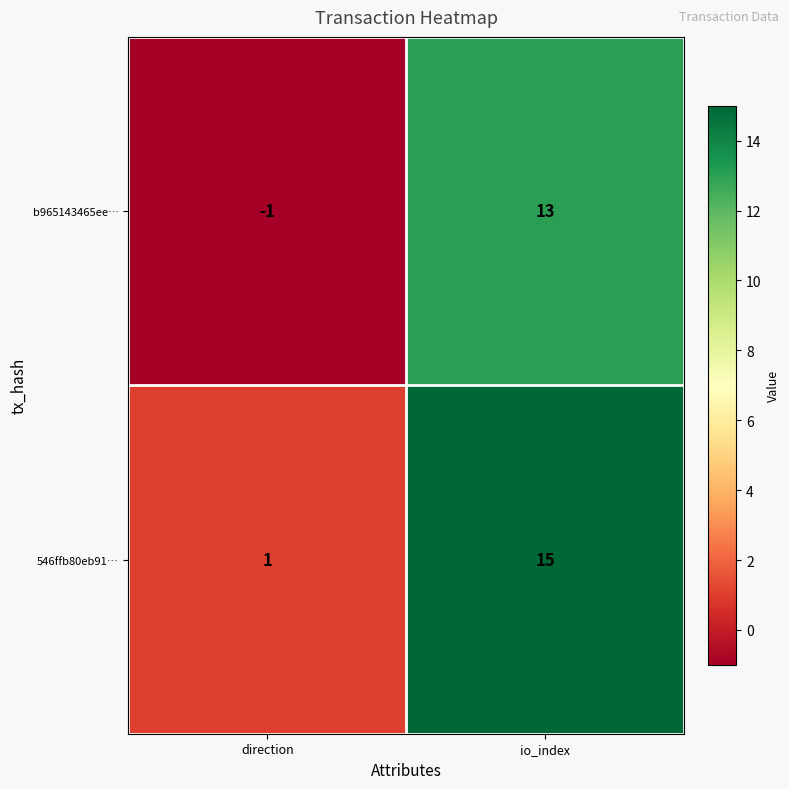

At which category does the chart reach its peak across all series?

io_index